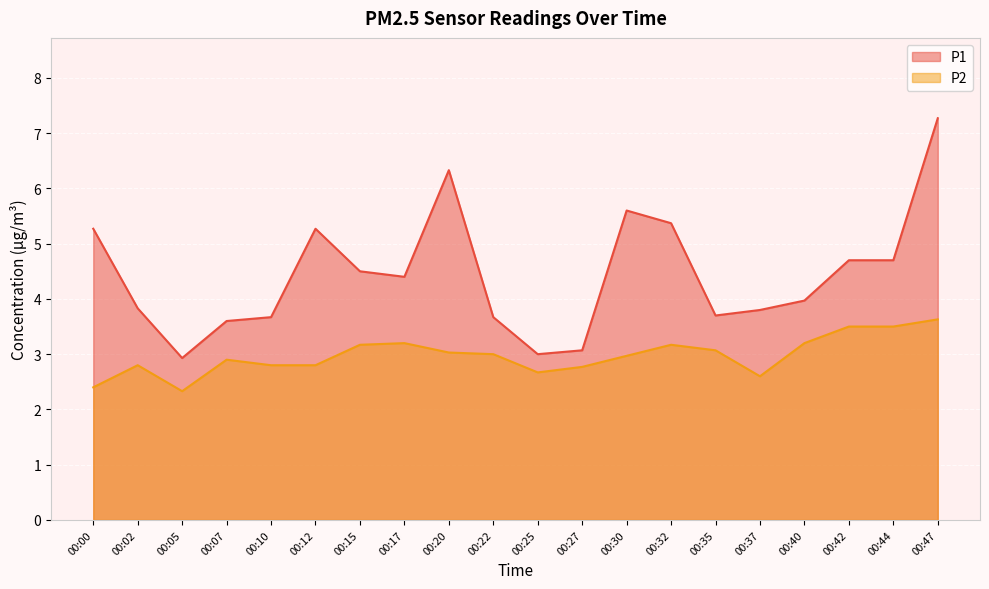

True or false: P1 has a value of 7.3 at 00:47.

True